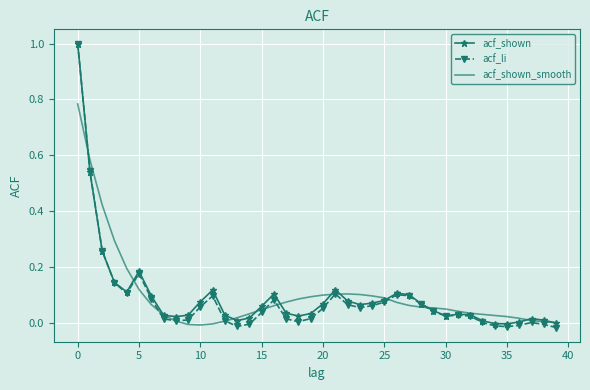

Which series has the widest spread of values?

acf_li